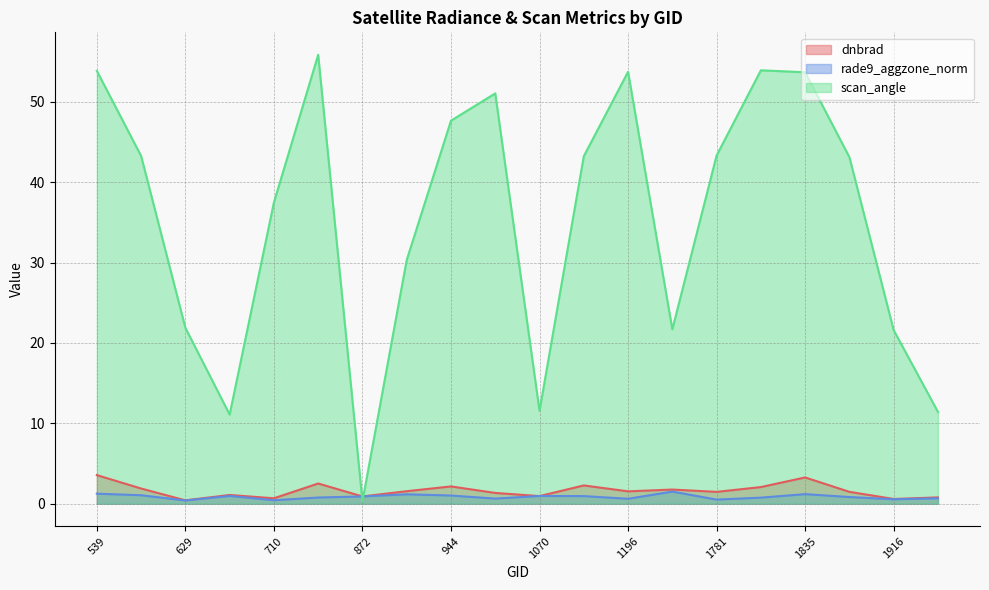

Rank the series at 593 from highest to lowest value.

scan_angle, dnbrad, rade9_aggzone_norm